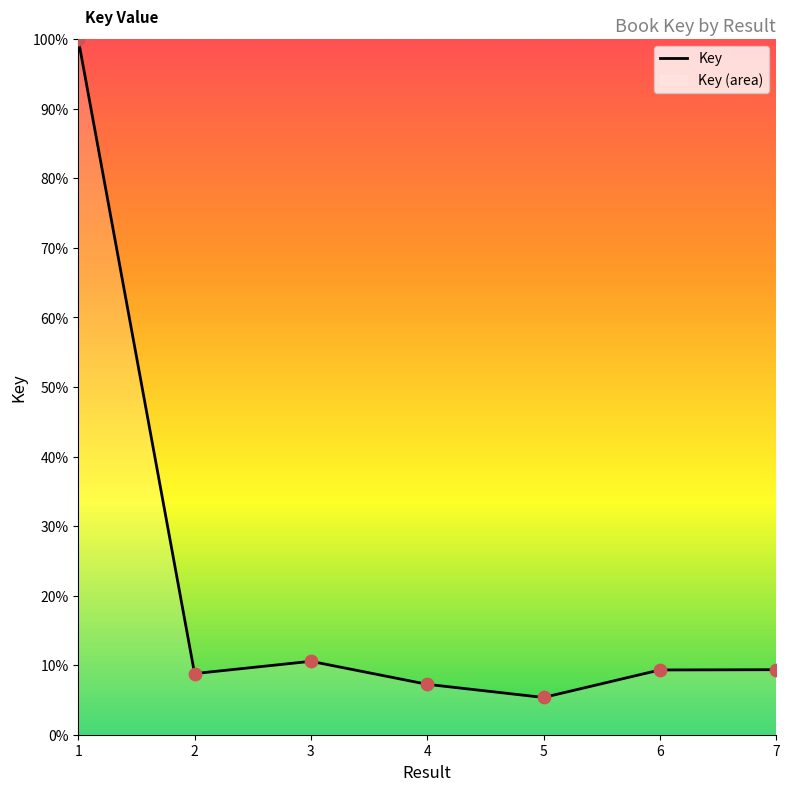

What is the ratio of the value at 4 to the value at 7?

0.8